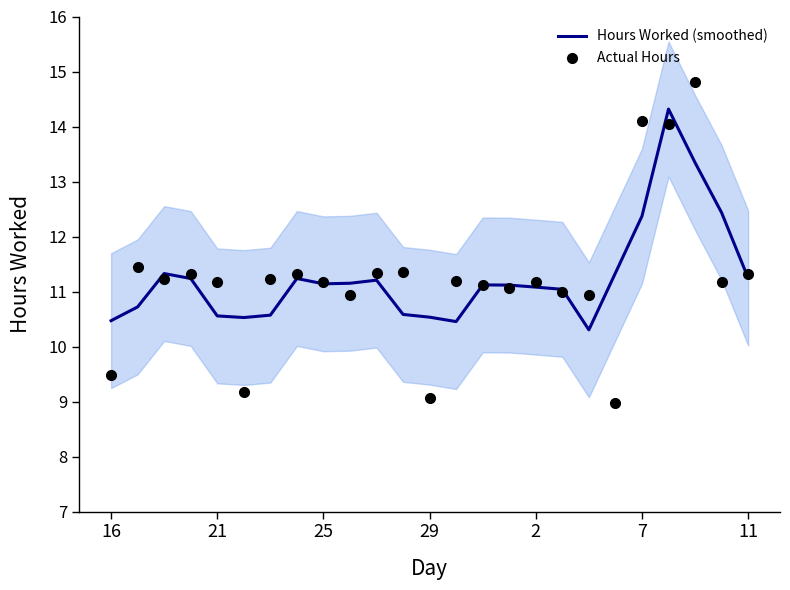

Which series contains the lowest Y value?

Actual Hours